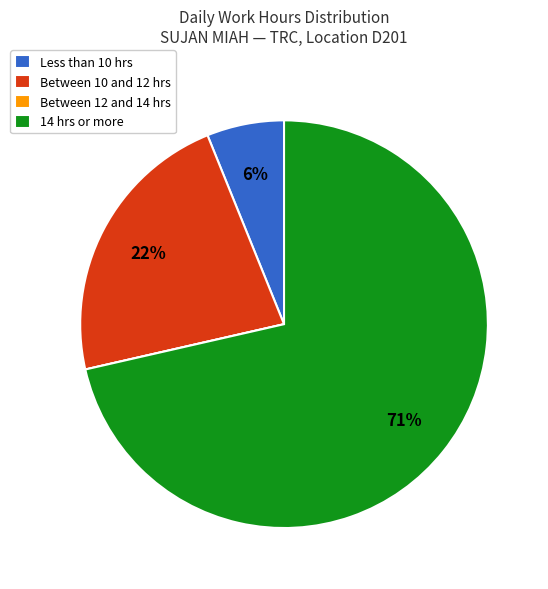

To the nearest percent, what is the average slice percentage?

25%